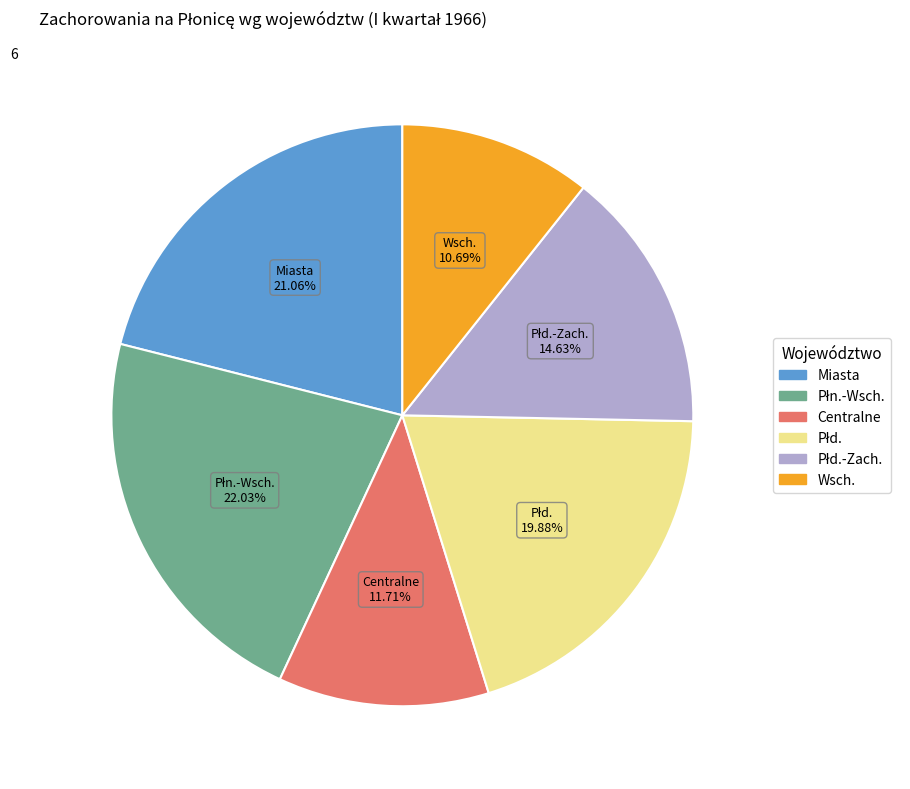

Is there a majority slice in this chart?

No